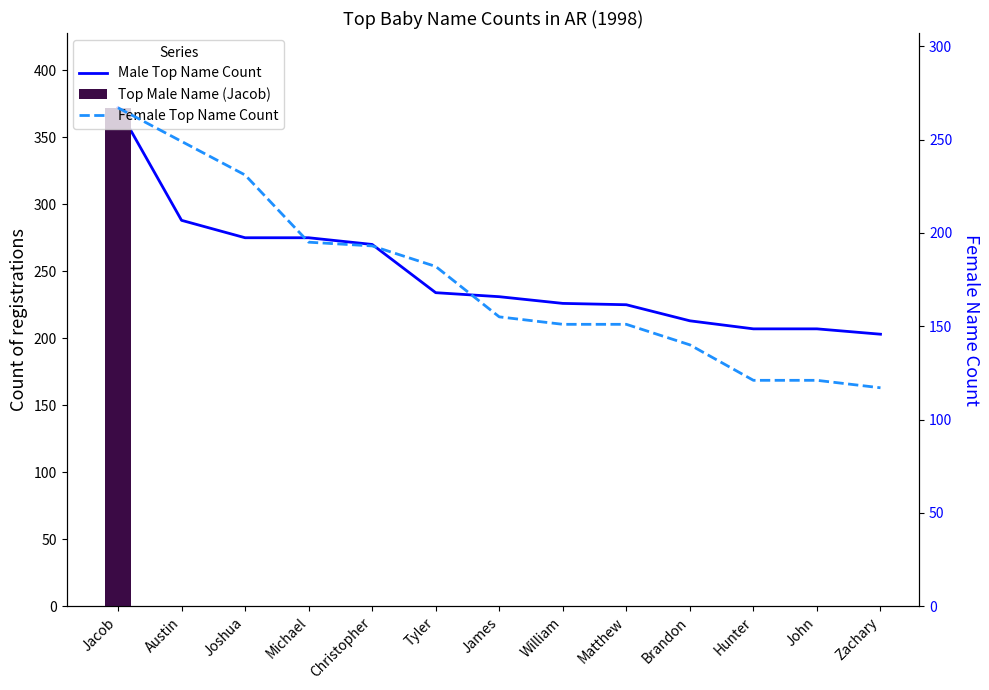

True or false: Female Top Name Count has a value of 61 at Matthew.

False